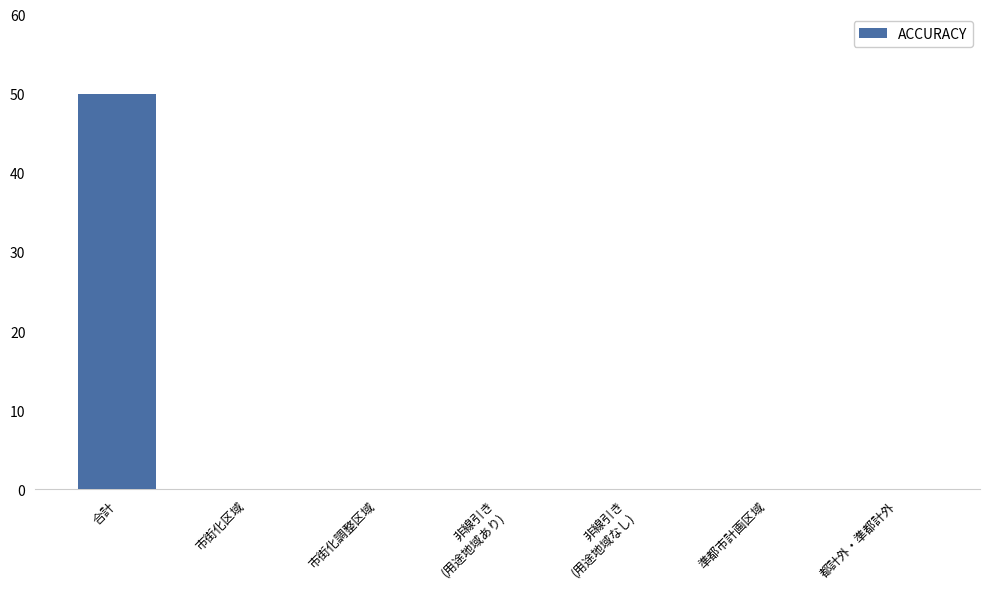

What is the sum of the values at 都計外・準都計外 and 合計?

50